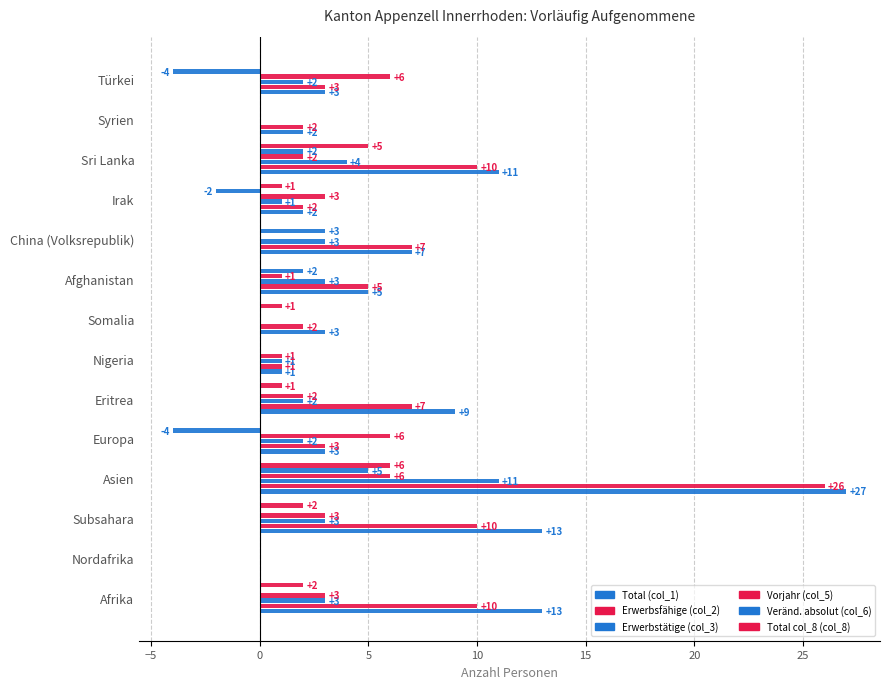

Reading left to right, extract all data points from this chart.

Total (col_1): 13	0	13	27	3	9	1	3	5	7	2	11	2	3
Erwerbsfähige (col_2): 10	0	10	26	3	7	1	2	5	7	2	10	2	3
Erwerbstätige (col_3): 3	0	3	11	2	2	1	0	3	3	1	4	0	2
Vorjahr (col_5): 3	0	3	6	6	2	1	0	1	0	3	2	0	6
Veränd. absolut (col_6): 0	0	0	5	-4	0	0	0	2	3	-2	2	0	-4
Total col_8 (col_8): 2	0	2	6	0	1	0	1	0	0	1	5	0	0